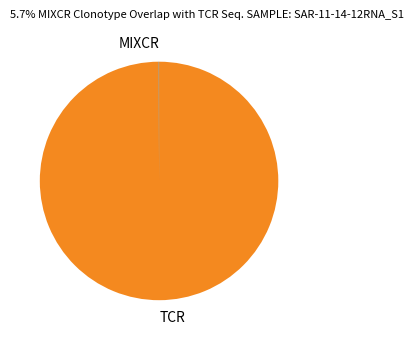

True or false: TCR accounts for 100% of the total.

True